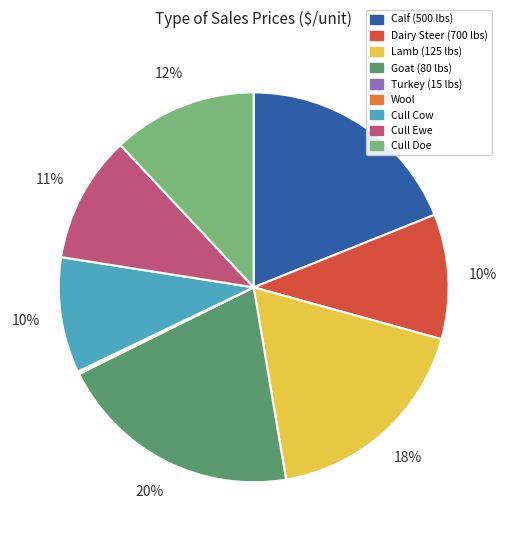

Which category has the biggest portion of the pie?

Goat (80 lbs)